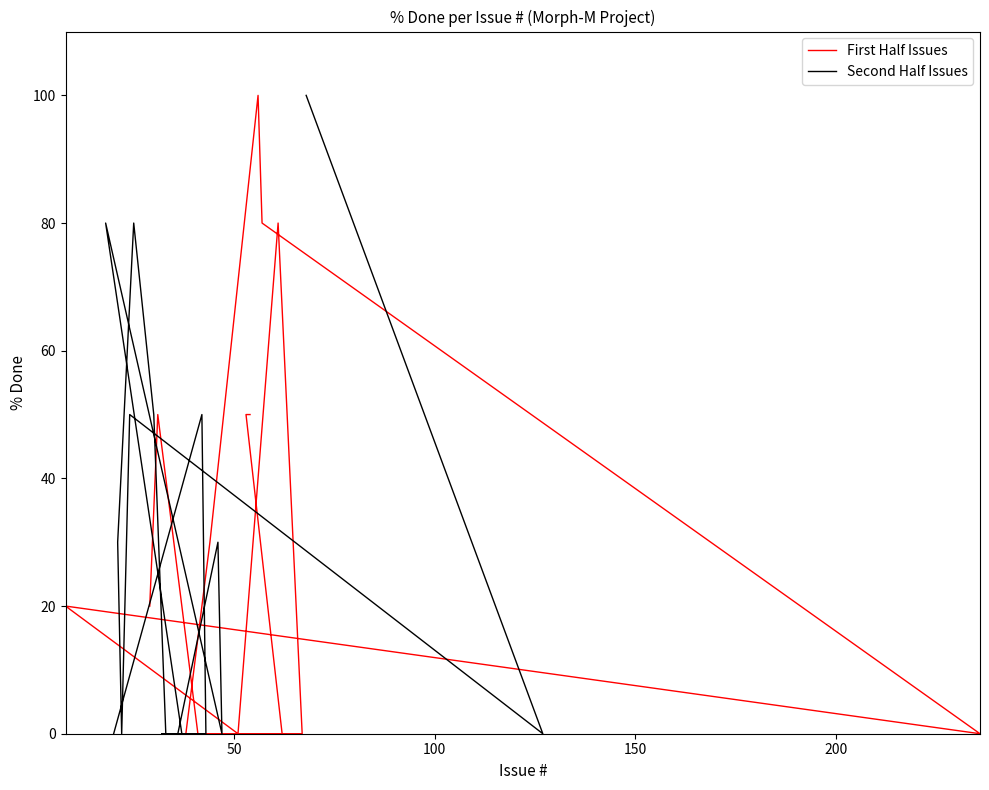

Reading left to right, list all the values displayed in this chart.

54=50	53=50	62=0	58=0	67=0	61=80	51=0	8=20	236=0	57=80	56=100	44=30	38=0	63=0	52=0	41=0	31=50	29=20	20=0	42=50	43=0	35=0	32=0	37=0	18=80	47=0	46=30	36=0	34=0	33=0	30=50	25=80	21=30	22=0	24=50	127=0	68=100